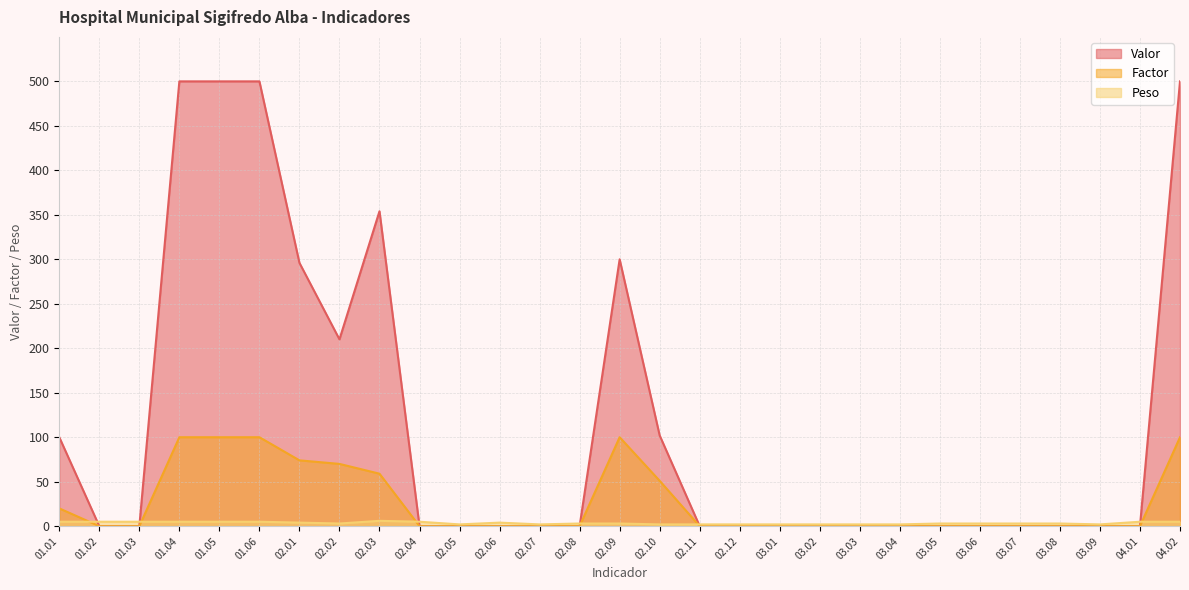

How many series are shown in this chart?

3